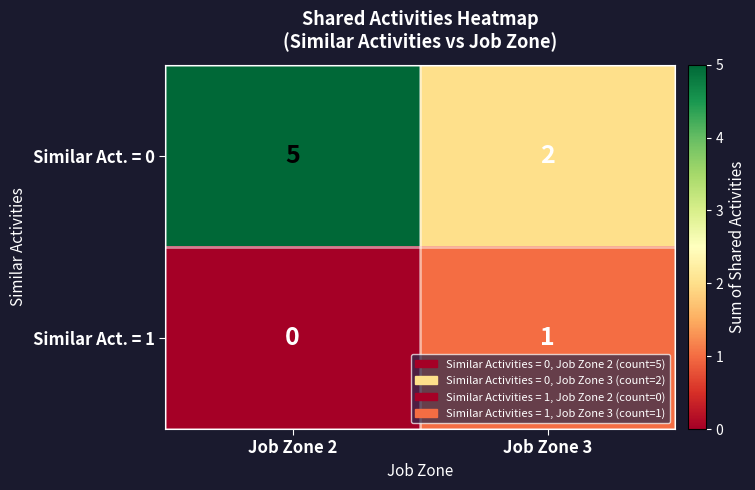

True or false: Similar Act. = 0 has a value of 5 at Job Zone 2.

True